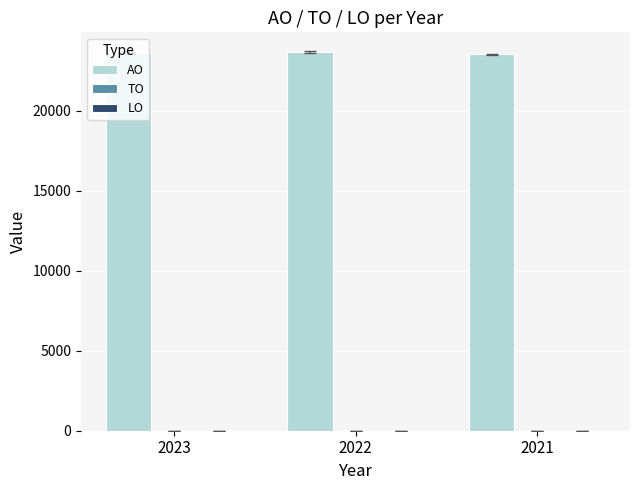

Approximately how many times larger is the value at 2021 compared to 2023?

1.0